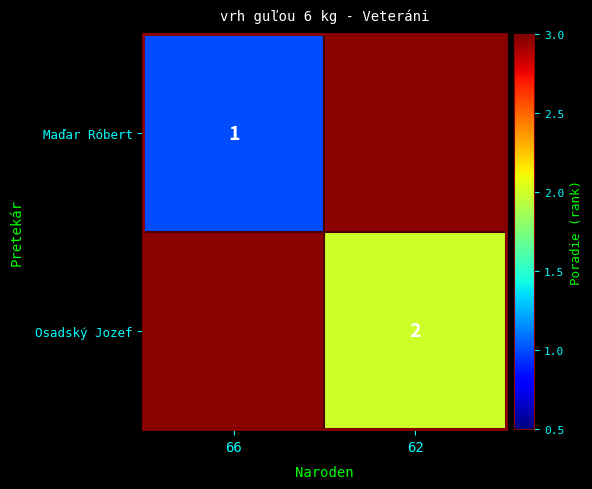

The value of Osadský Jozef at 62 is 3. True or false?

False